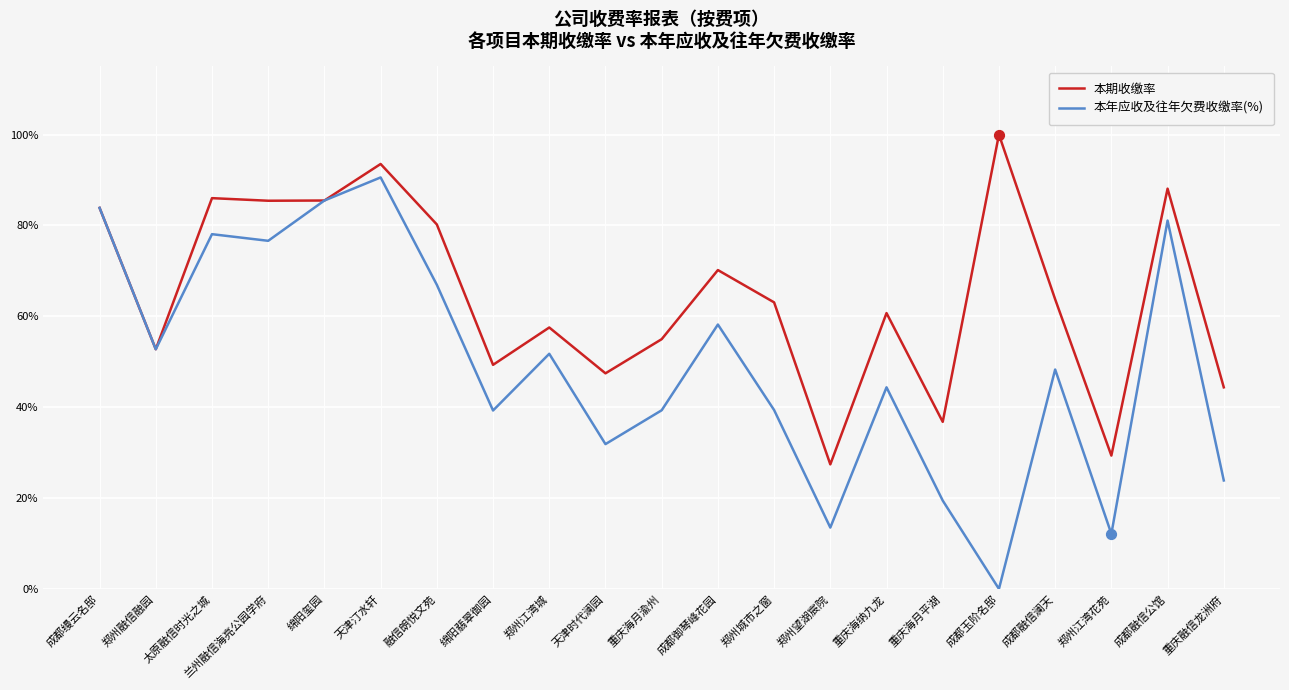

What are all the series names shown in the legend?

本期收缴率, 本年应收及往年欠费收缴率(%)